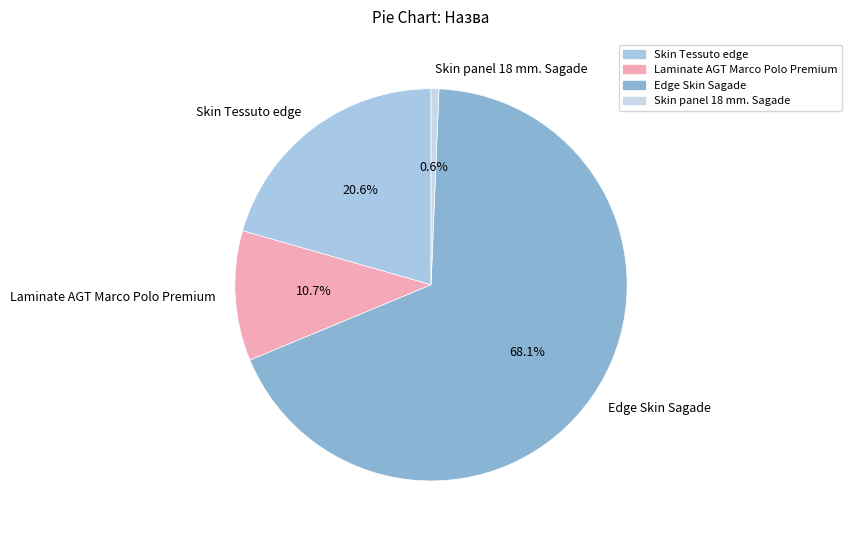

Which slice is the smallest?

Skin panel 18 mm. Sagade